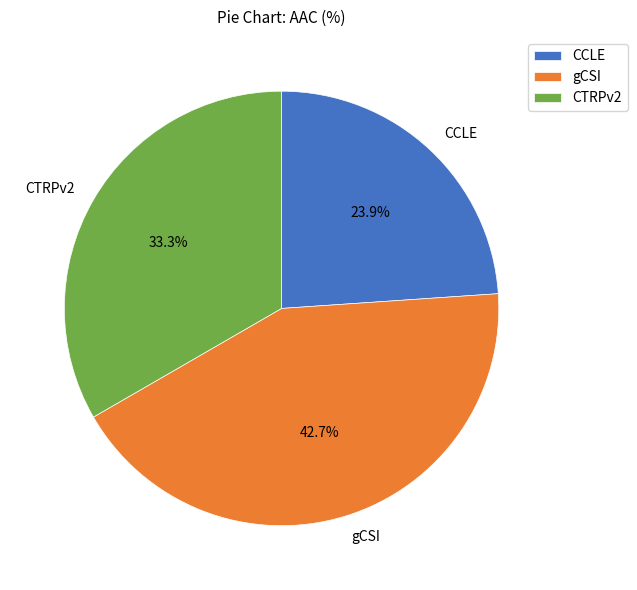

Combined, what portion of the pie is gCSI and CTRPv2?

76.1%